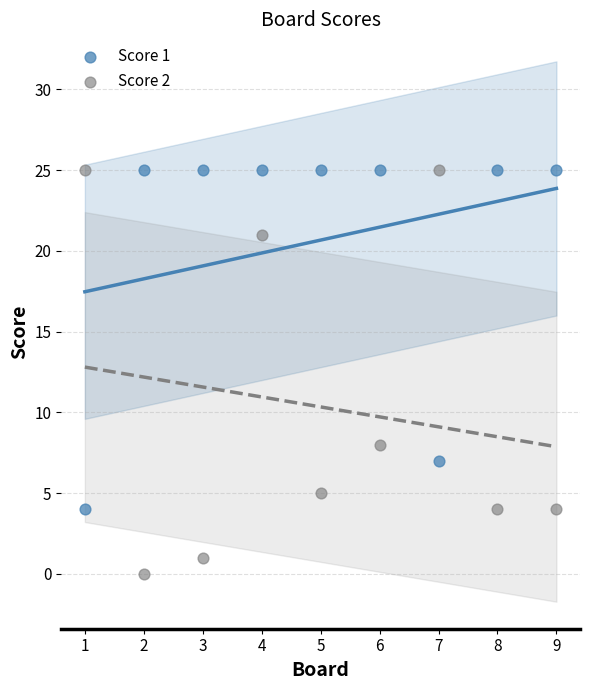

Which series has the largest Y range (max minus min)?

Score 2